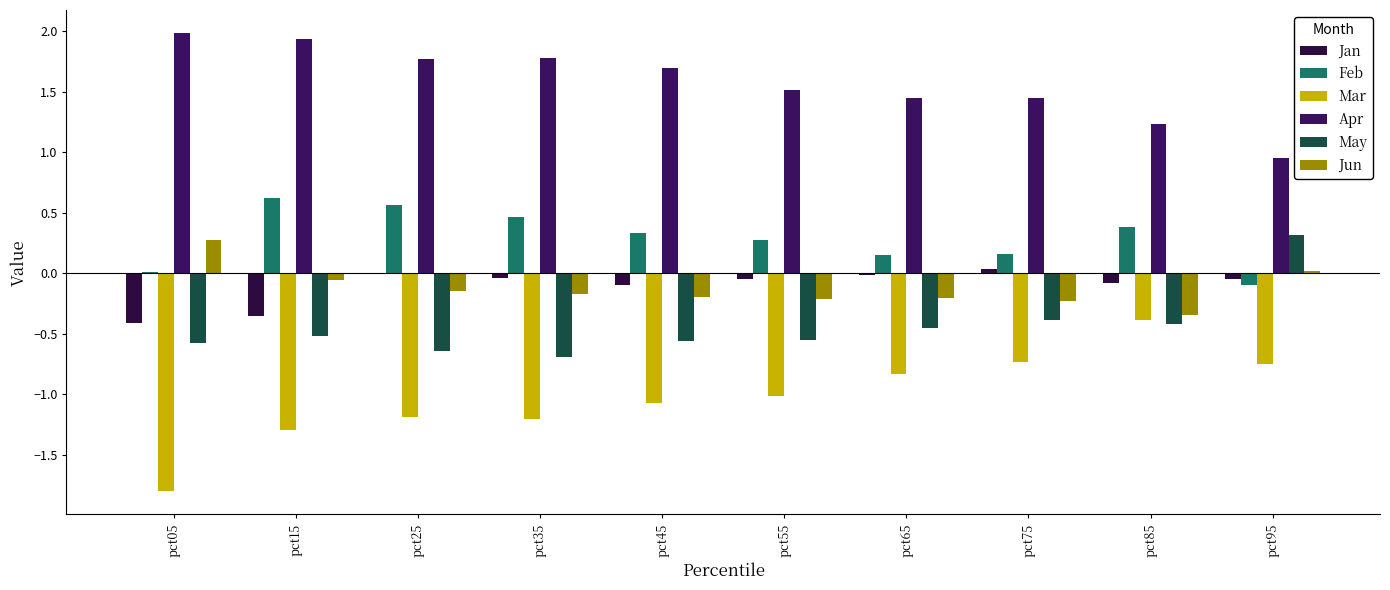

What is the difference between the maximum and second lowest values in the Mar series?

0.9